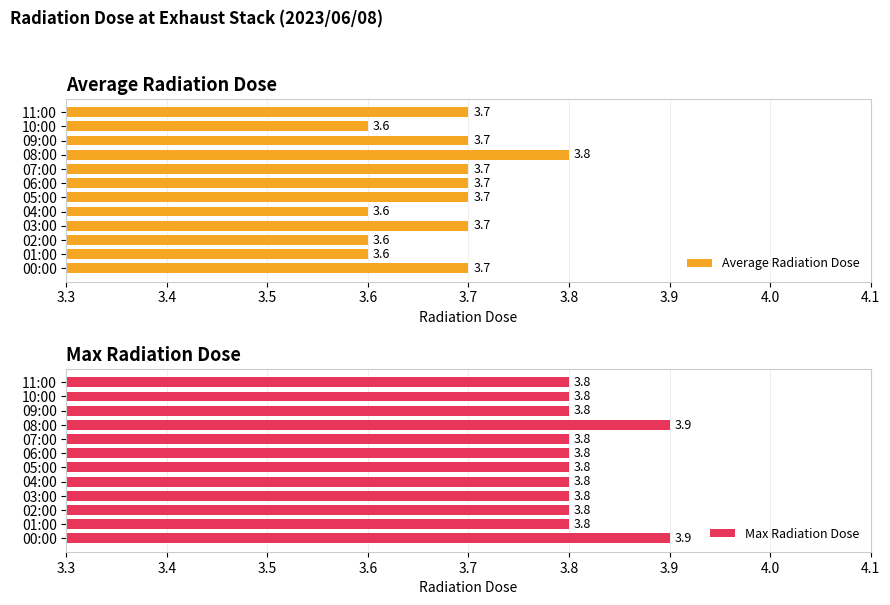

At which label does Average Radiation Dose reach its peak?

08:00